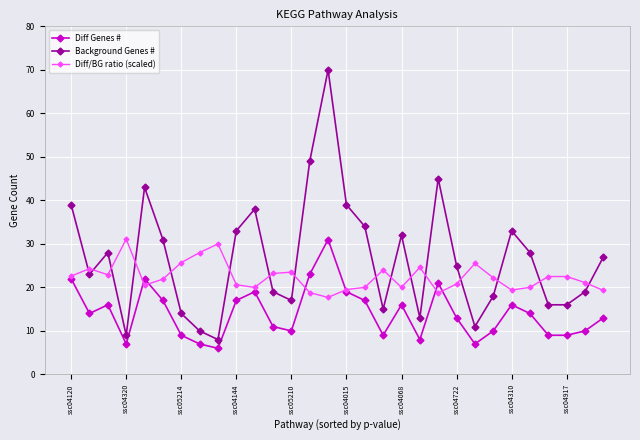

What are all the series names shown in the legend?

Diff Genes #, Background Genes #, Diff/BG ratio (scaled)